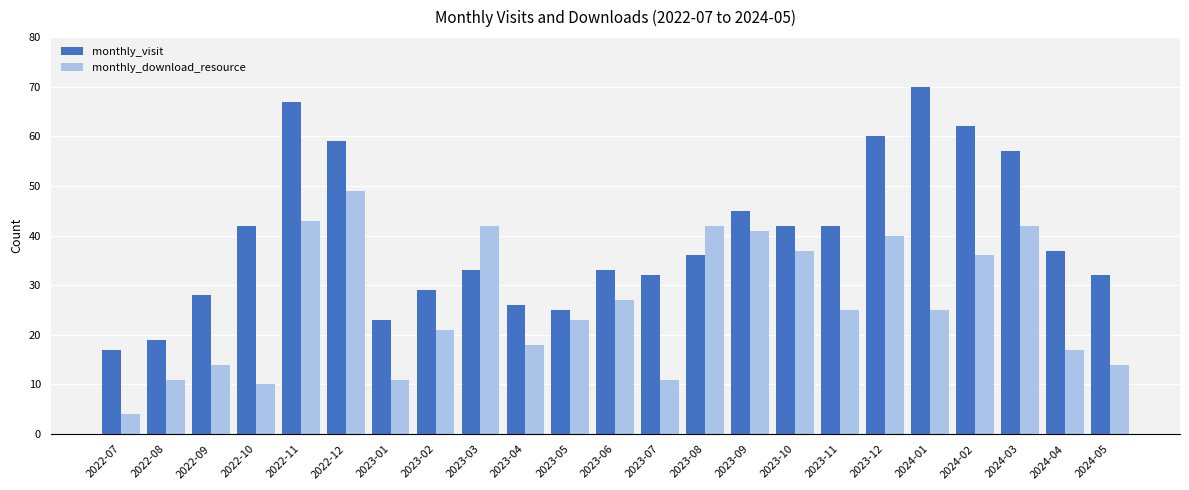

What is the lowest value of the monthly_visit series?

17